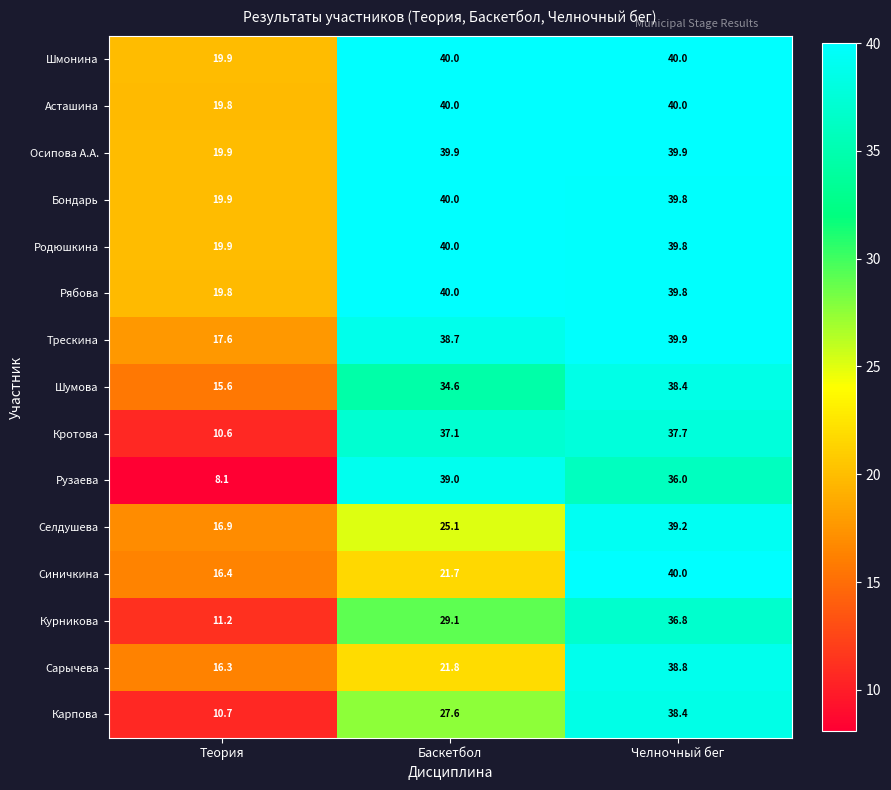

True or false: Осипова А.А. has a value of 8.9 at Челночный бег.

False